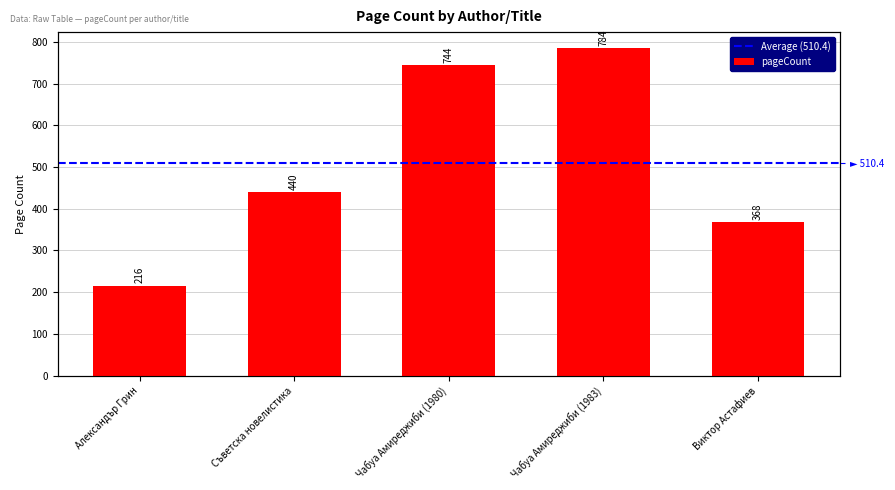

What is the value of the 5th bar from the left?

368